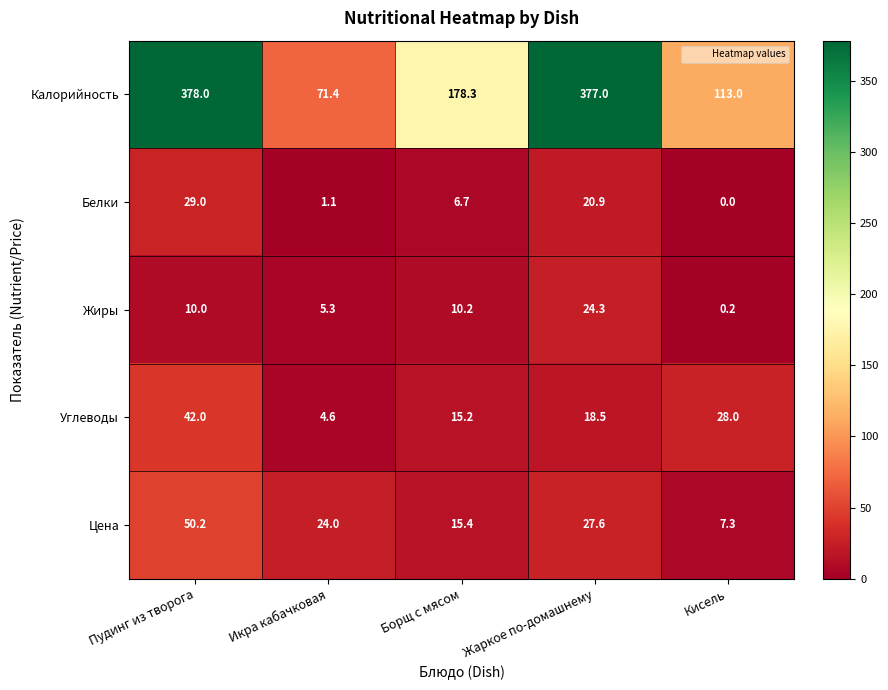

How many data points does each series have?

5